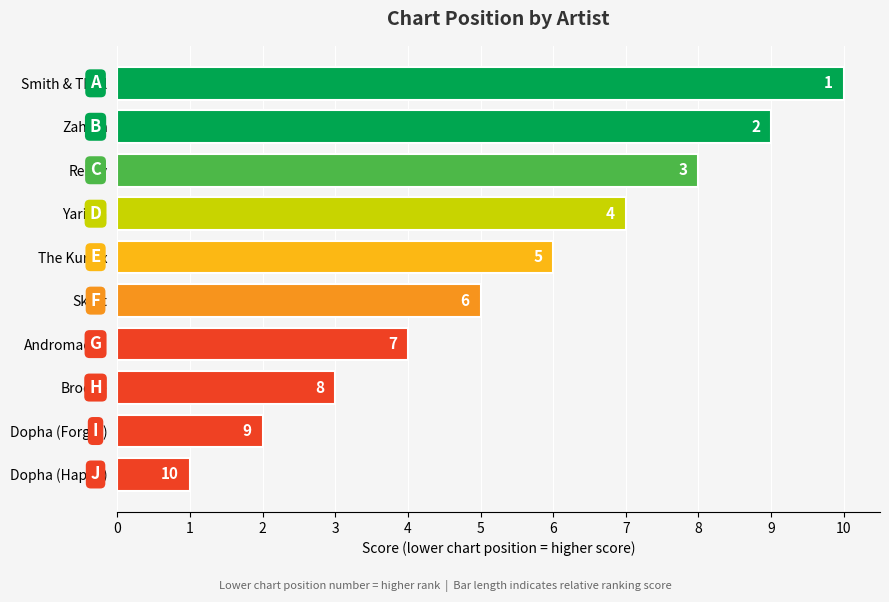

Between Dopha (Happy) and Skott, which is larger?

Skott